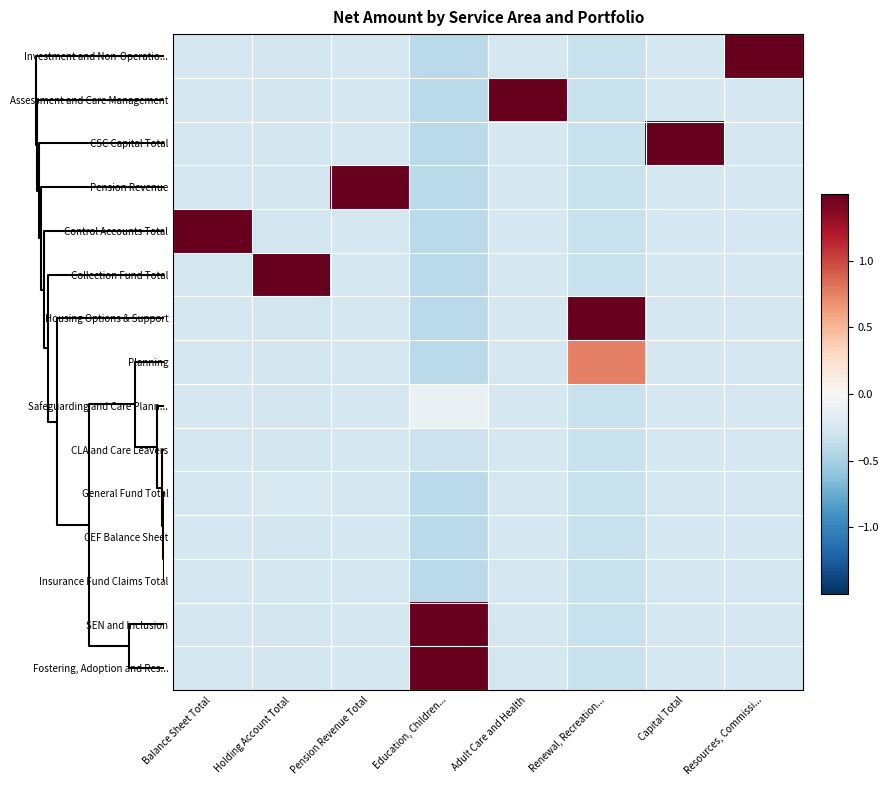

Which category has the highest value across all series?

Adult Care and Health